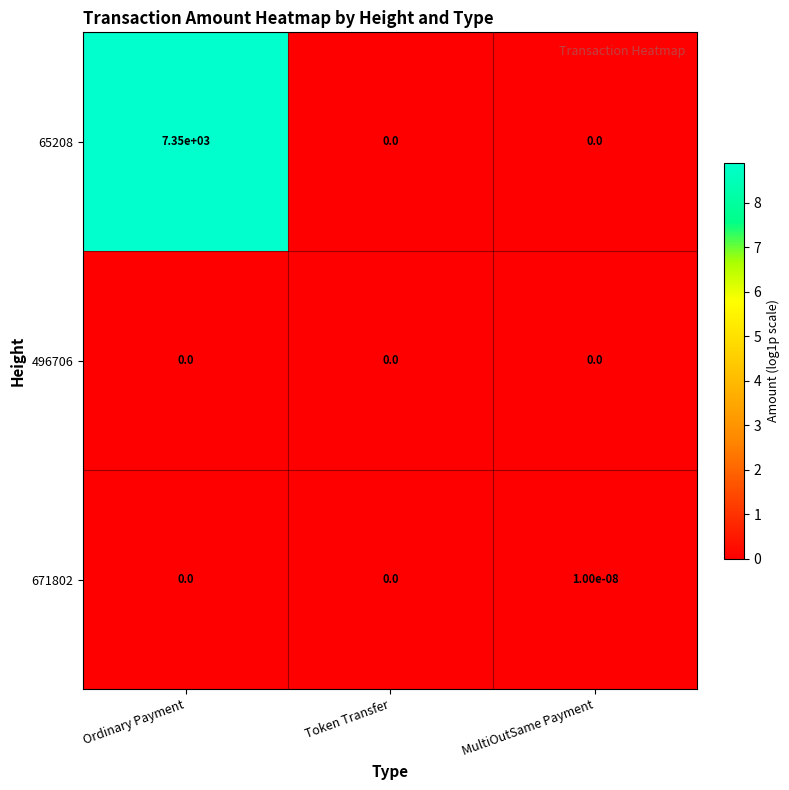

What is the greatest value displayed?

7350.0